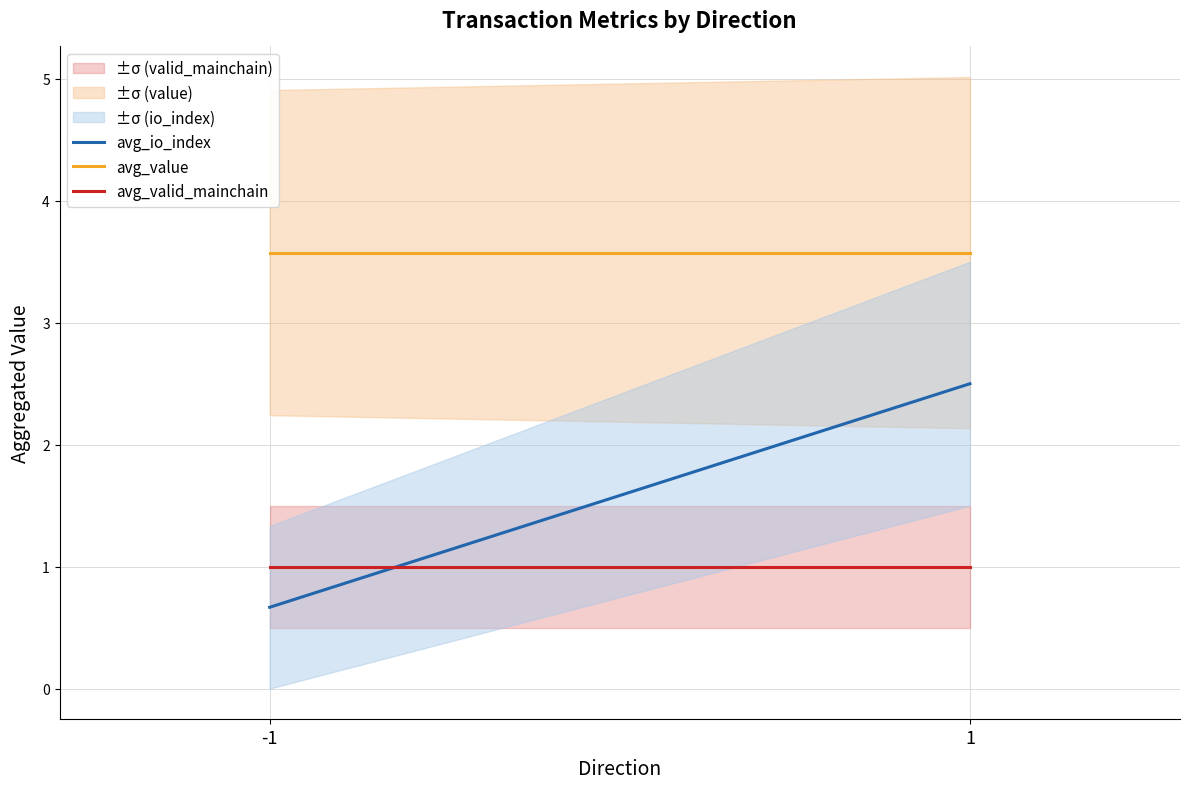

What is the value of the avg_value point at the 1st from the left?

3.6